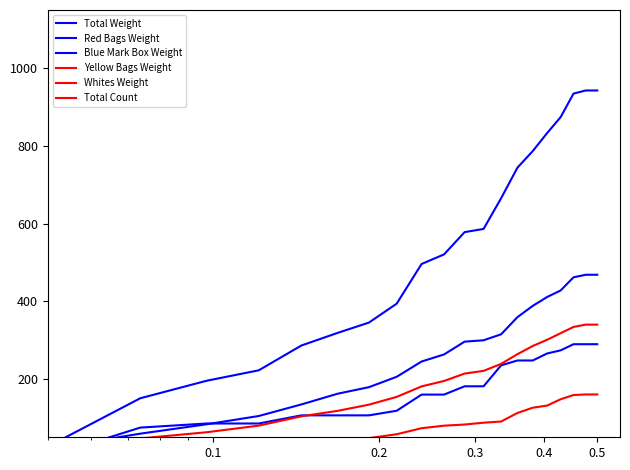

True or false: Yellow Bags Weight and Red Bags Weight cross at least once.

False